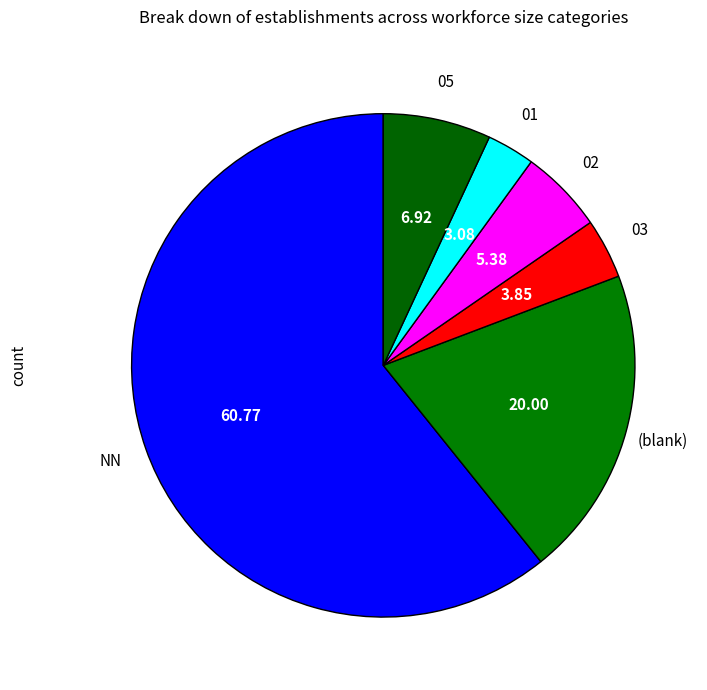

How many segments does this pie chart have?

6